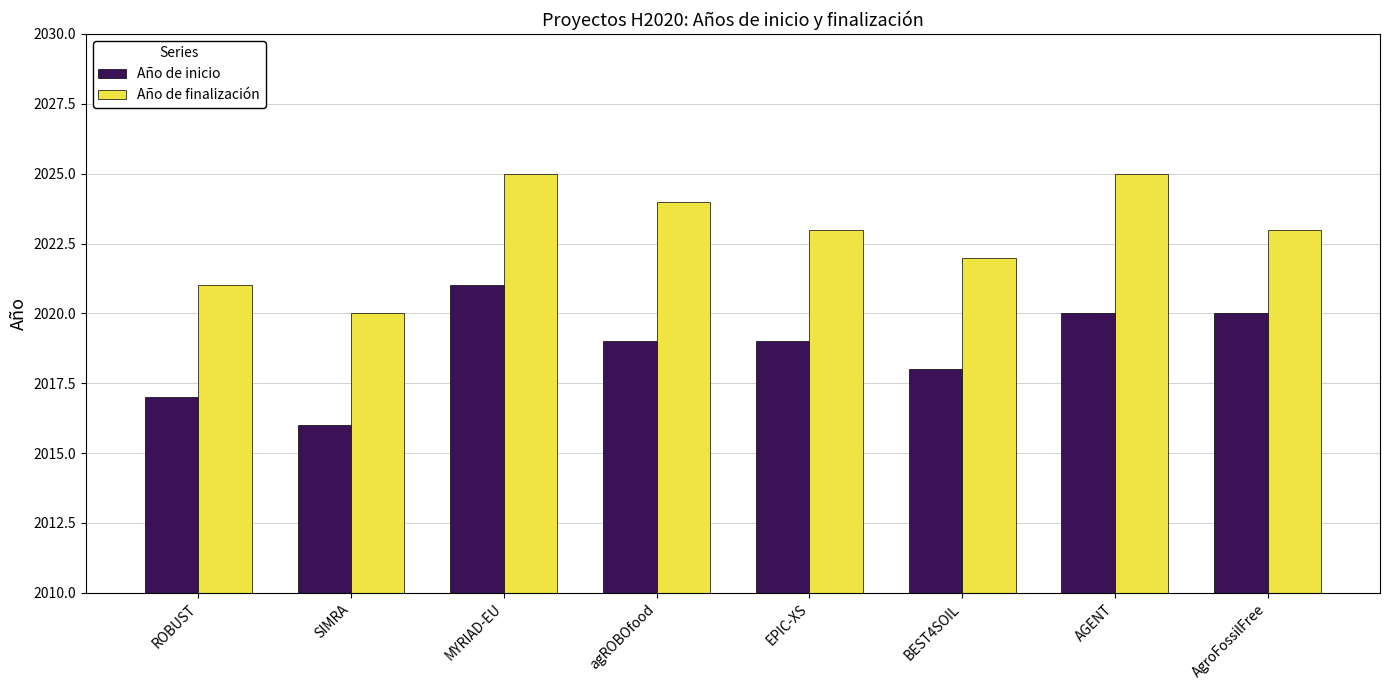

What is the value of the Año de finalización bar at the 8th from the left?

2023